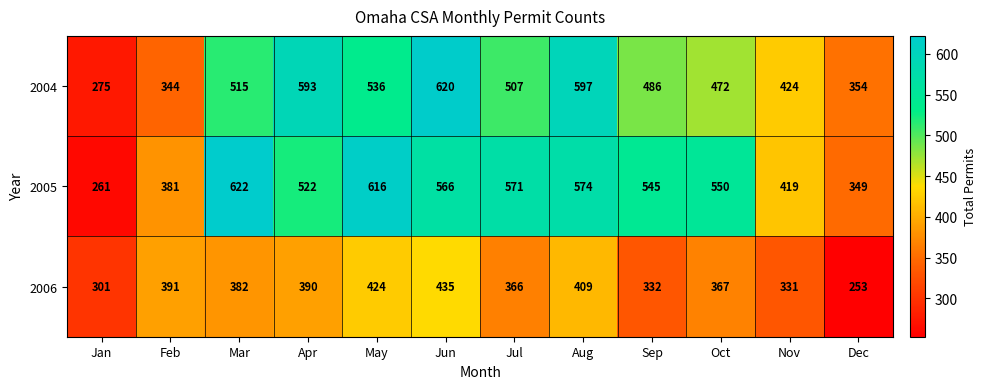

Where does the 2006 series first go above 382?

Feb